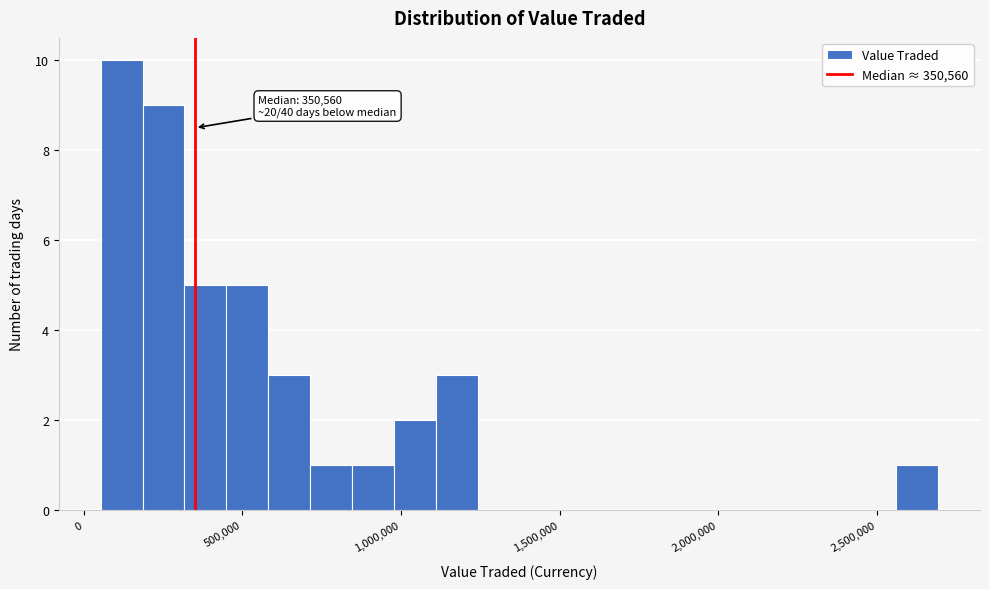

Around what value on the x-axis is the tallest bar? Give the approximate position of its centre, as read against the axis.

100000